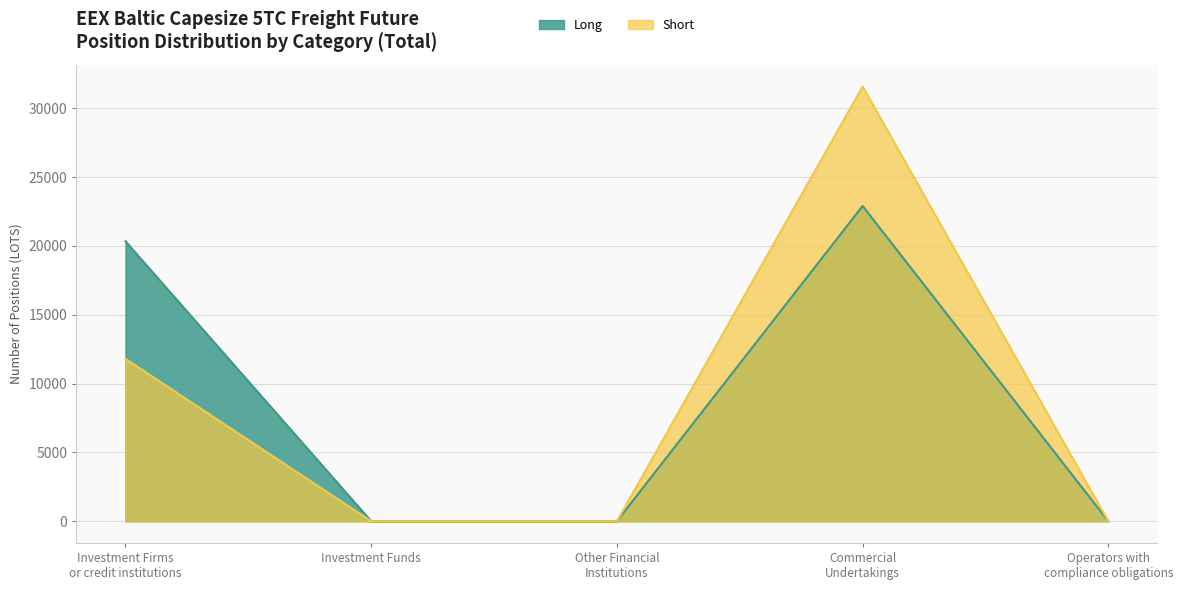

Is it true that Short equals 0.0 at Operators with
compliance obligations?

True